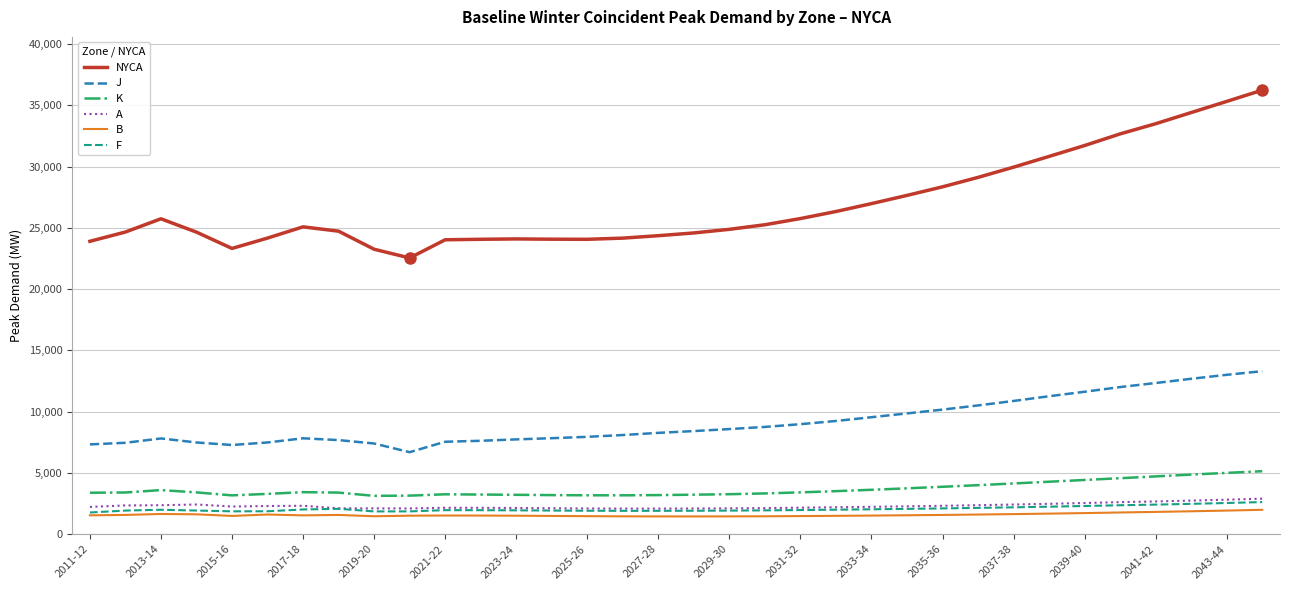

True or false: B and J cross at least once.

False